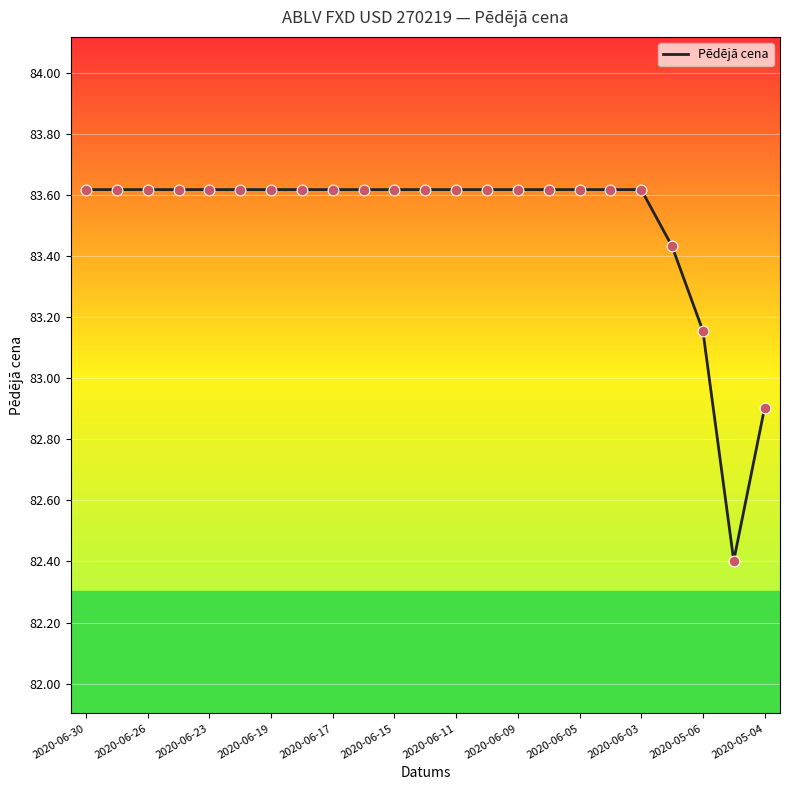

What is the difference between the maximum and minimum values?

1.2